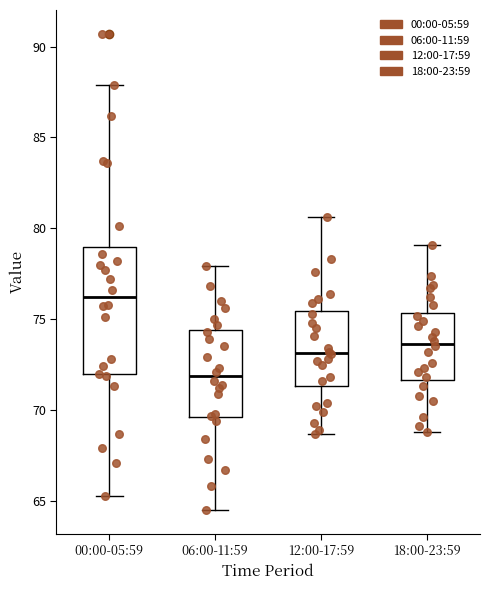

Where is the upper edge of the box for 06:00-11:59 on the y-axis? The values are not printed on the chart, so give them approximately, as read against the axis.

74.5